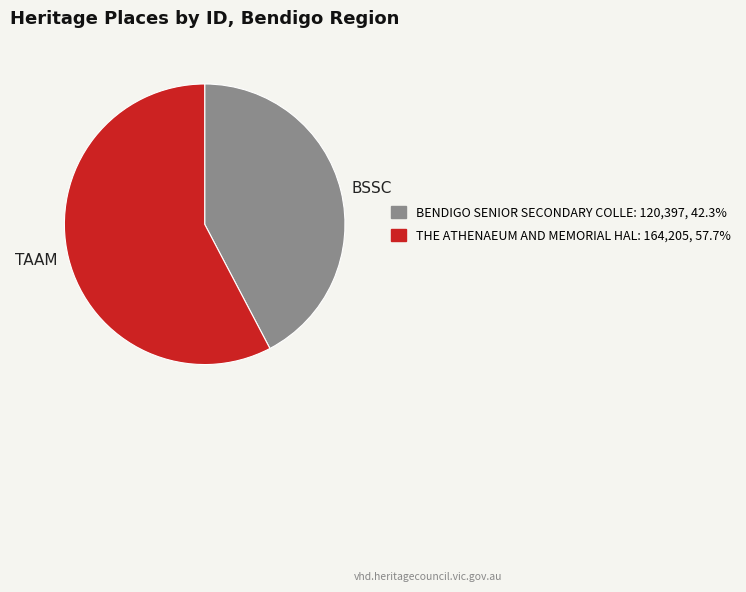

Does any single category account for the majority?

Yes